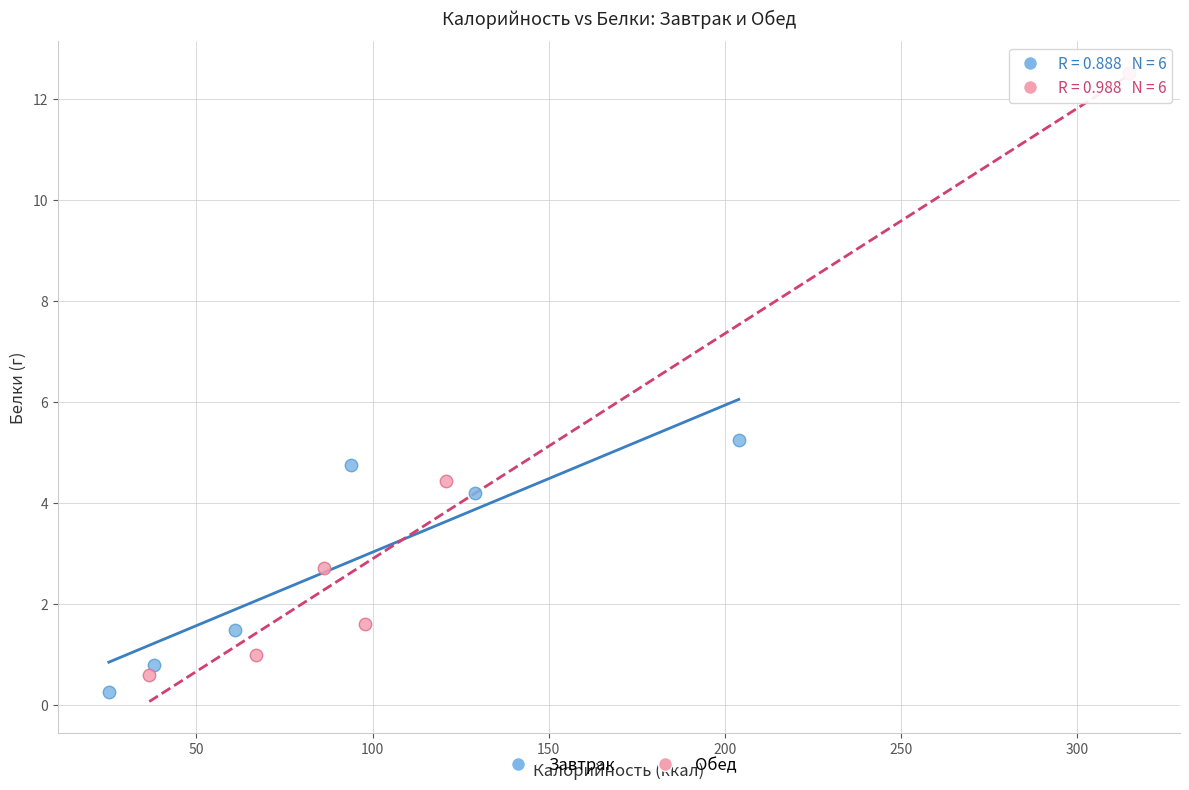

Which series reaches the maximum Y coordinate?

Обед